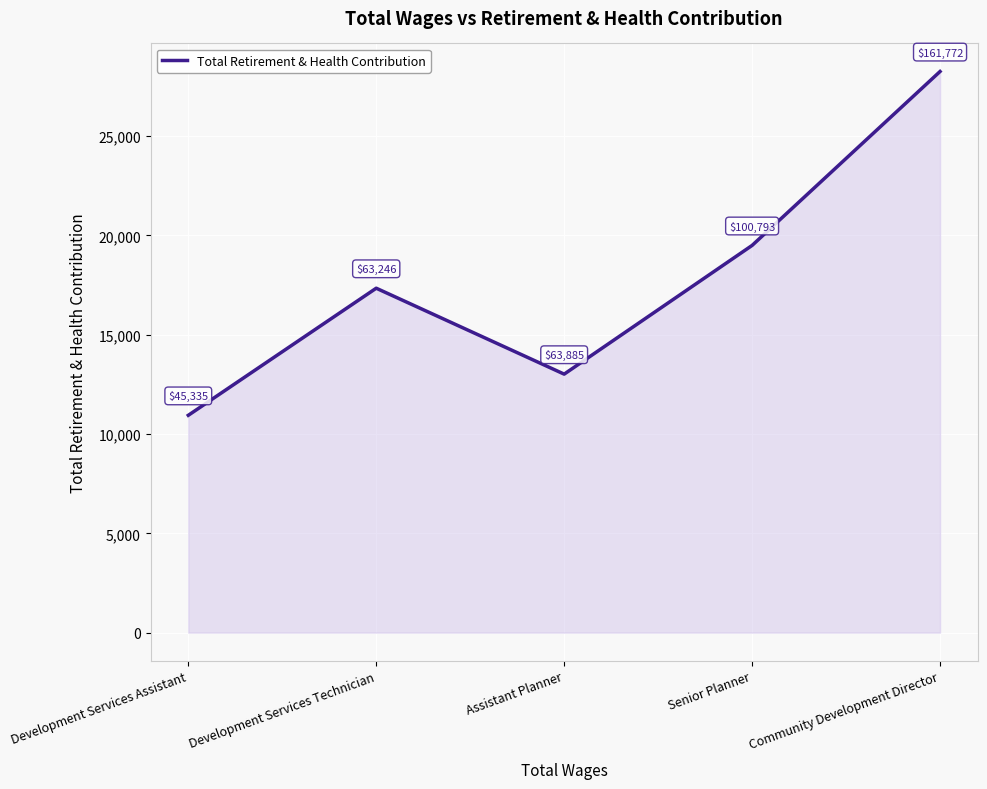

How many lines are shown in the chart?

1